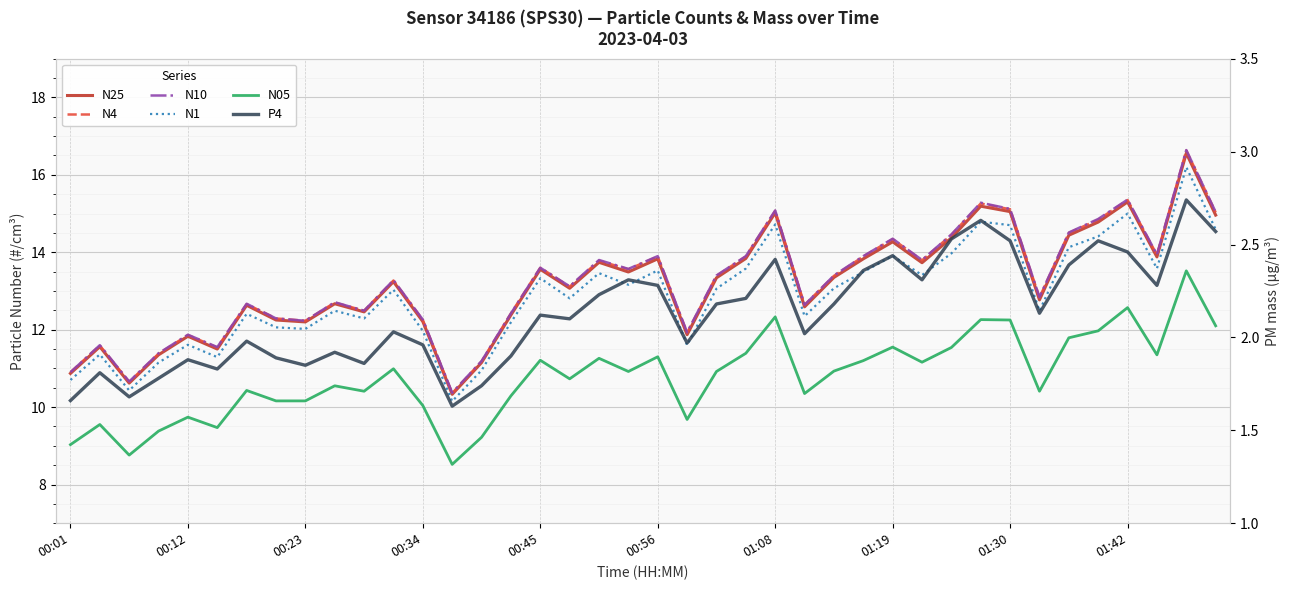

At how many categories does at least one series exceed 16?

1